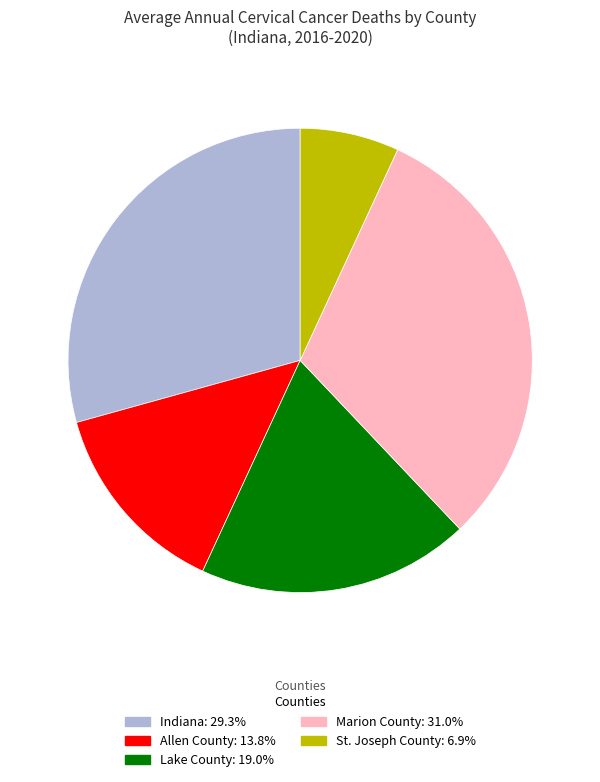

Rank the categories by value from lowest to highest.

St. Joseph County, Allen County, Lake County, Indiana, Marion County